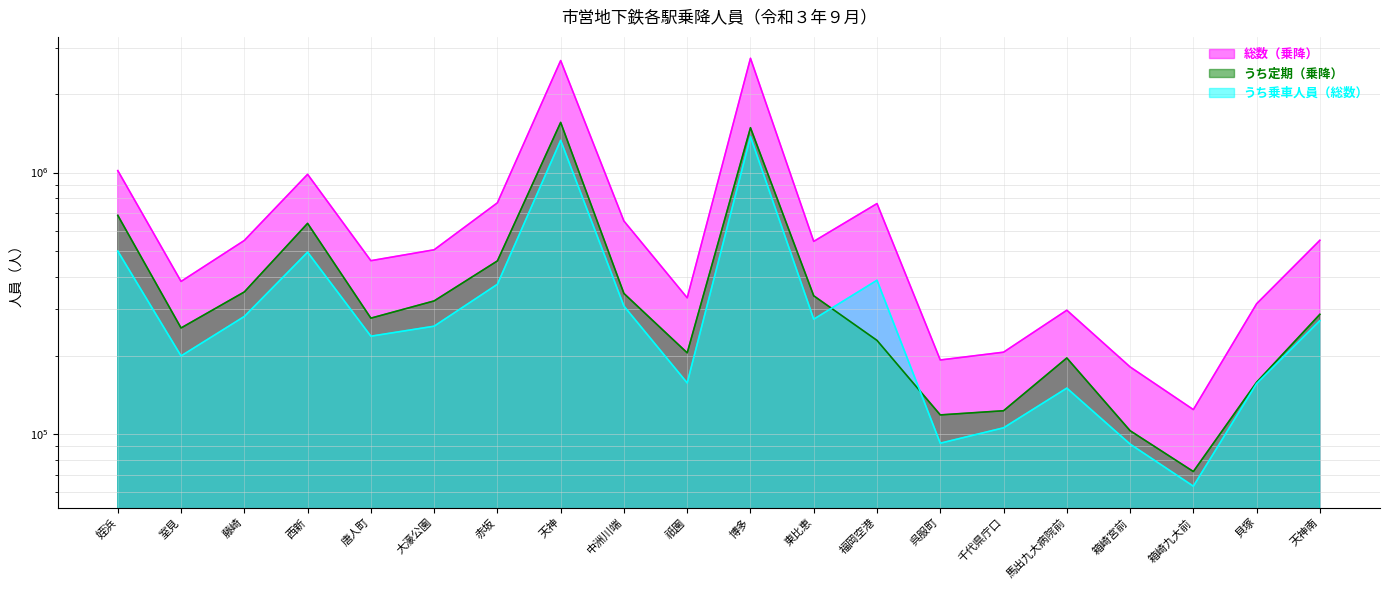

At which label does 総数（乗降） reach its minimum?

箱崎九大前